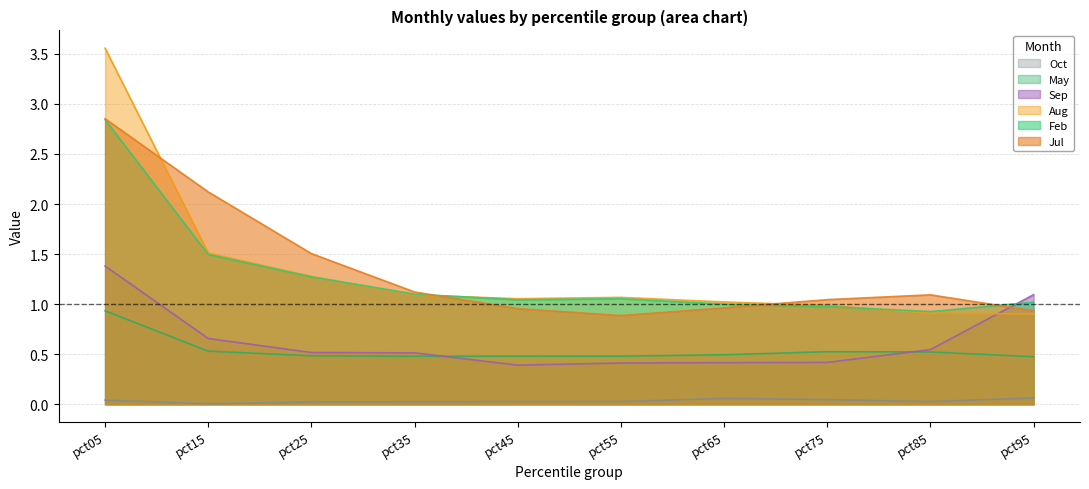

Between which two adjacent categories do May and Sep first intersect?

pct35 and pct45